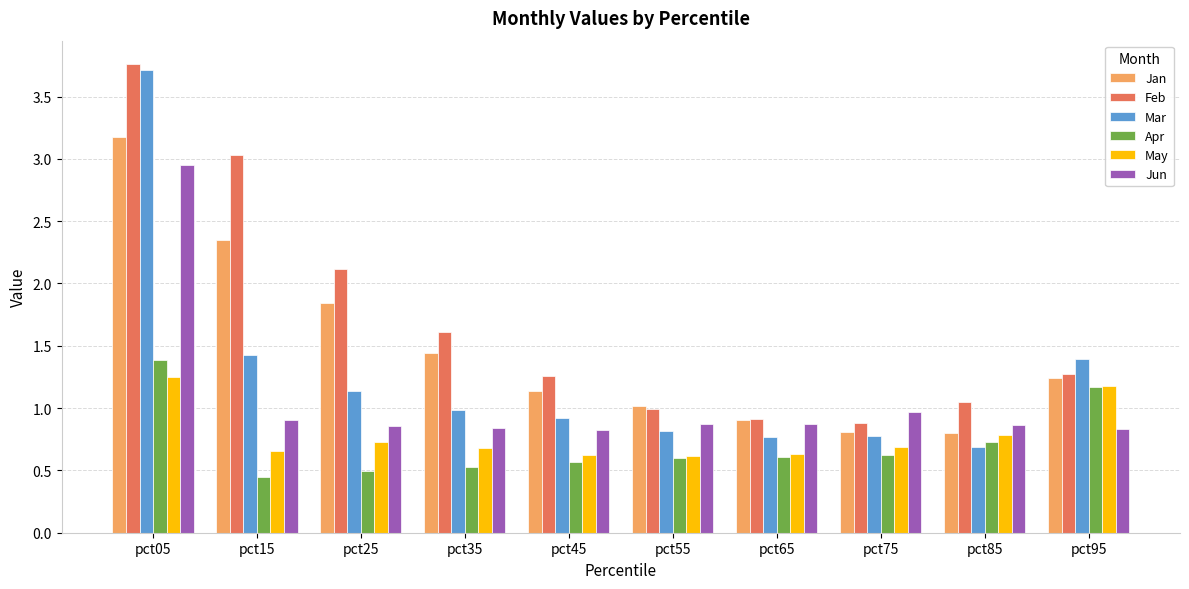

What is the value of the May bar at the 5th from the left?

0.6